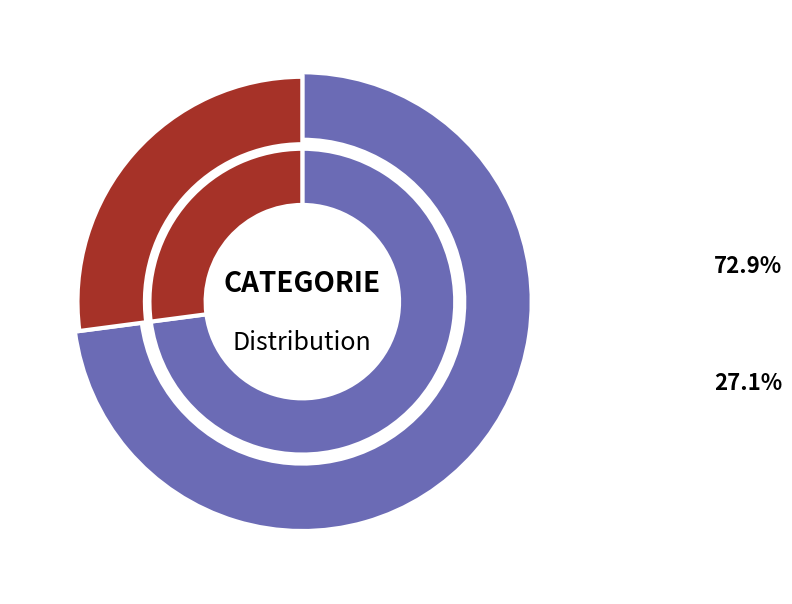

Combined, what portion of the pie is AB and HO?

100.0%